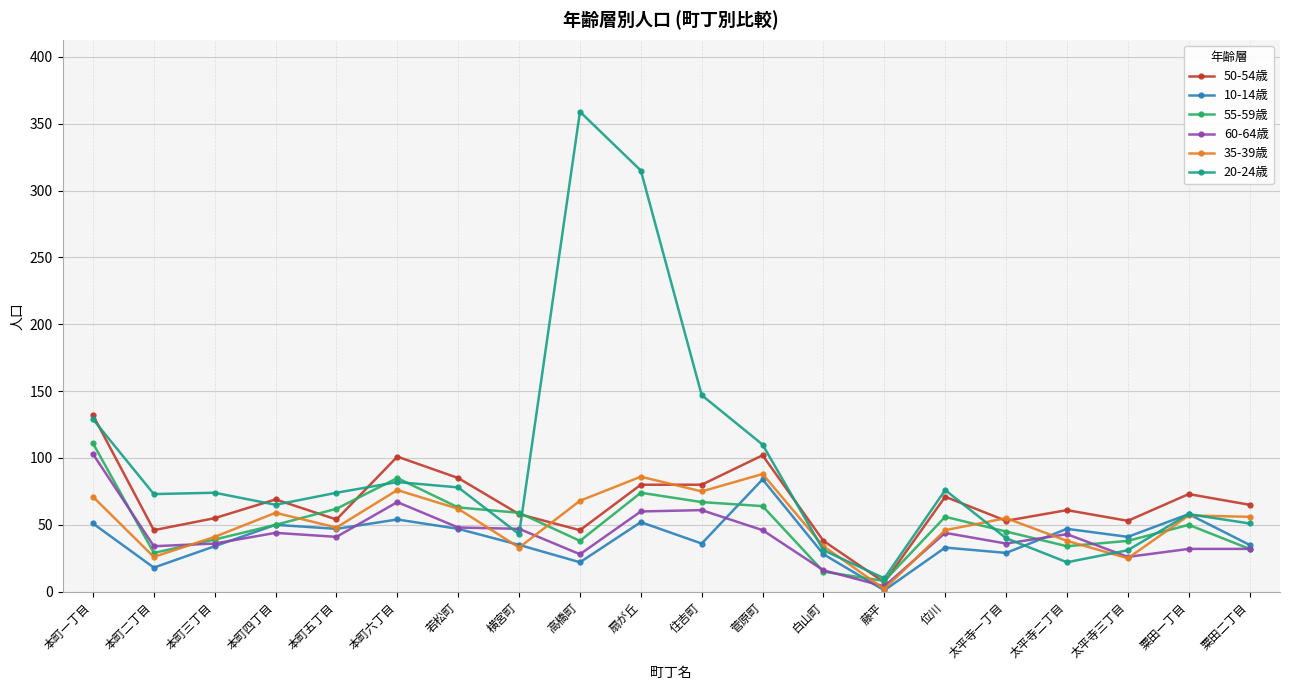

Is the value of 20-24歳 at 本町四丁目 greater than the value of 10-14歳 at 本町一丁目?

Yes